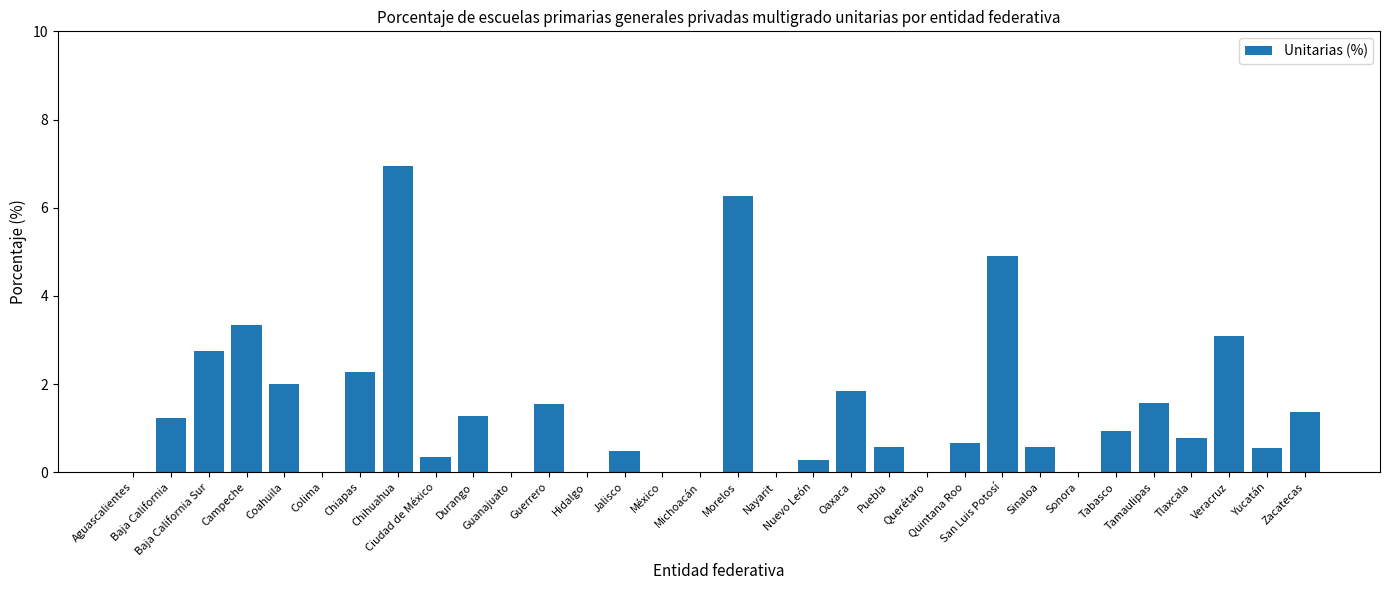

Reading left to right, extract all data points from this chart.

0.0	1.2	2.7	3.3	2.0	0.0	2.3	6.9	0.4	1.3	0.0	1.5	0.0	0.5	0.0	0.0	6.3	0.0	0.3	1.9	0.6	0.0	0.7	4.9	0.6	0.0	0.9	1.6	0.8	3.1	0.6	1.4